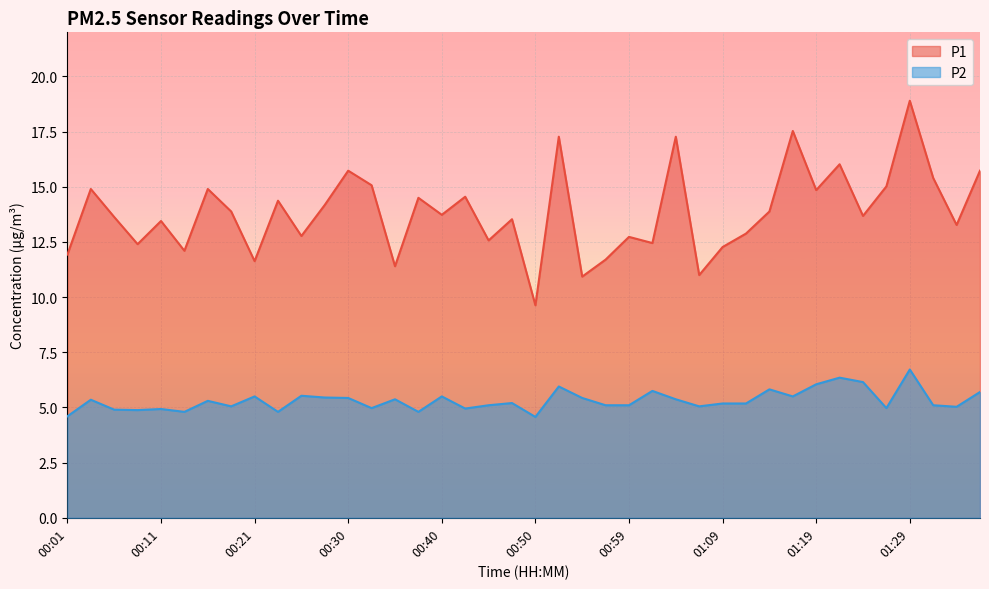

True or false: P2 and P1 intersect in this chart.

False